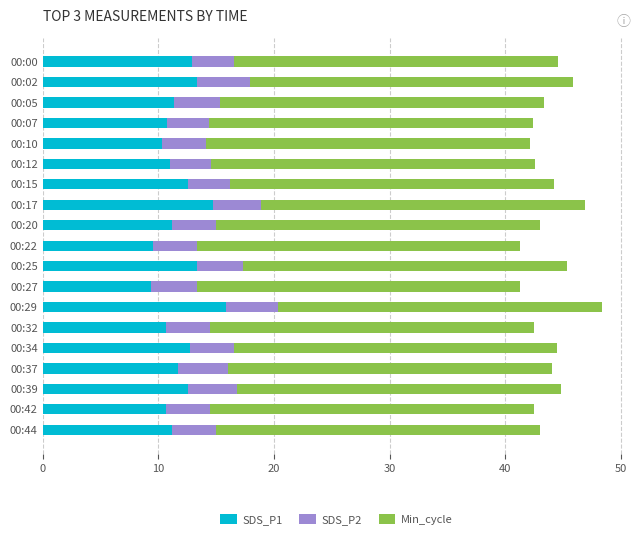

The SDS_P1 series shows 10.6 at 00:42. True or false?

True